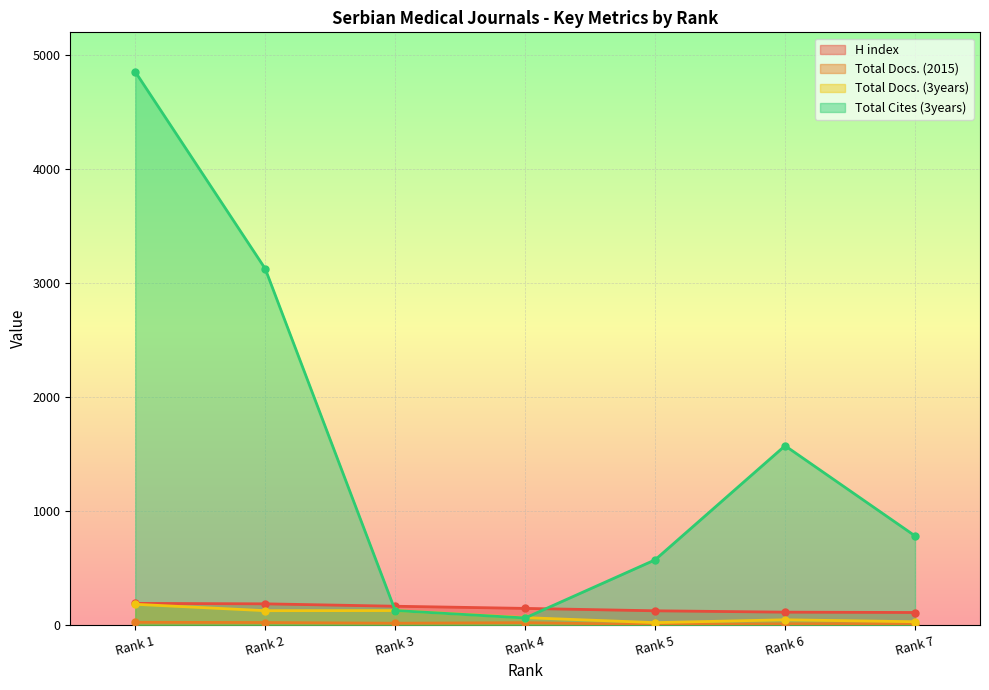

The value of Total Docs. (2015) at Rank 4 is 21. True or false?

True